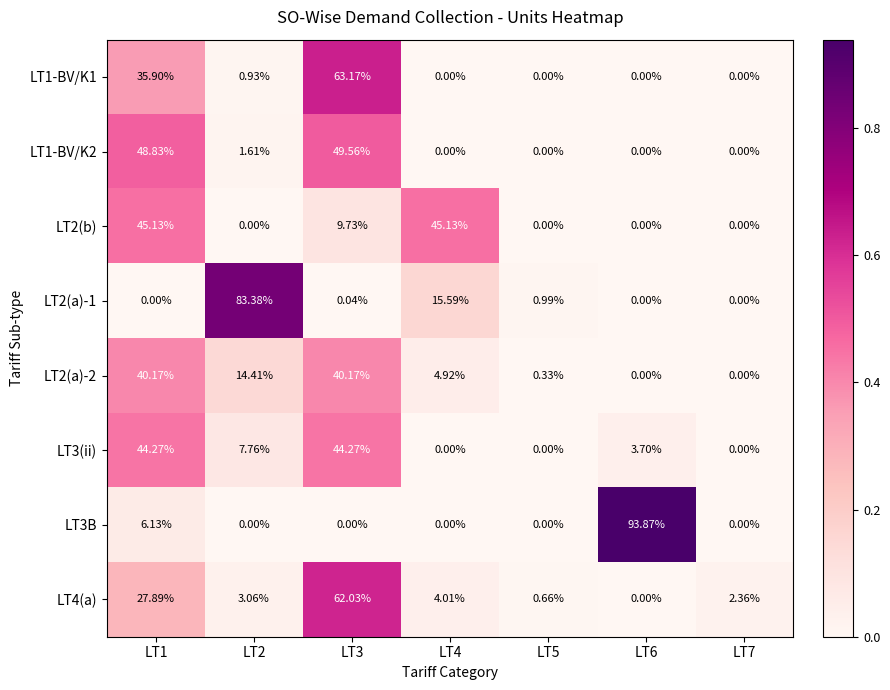

Is the value of LT1-BV/K2 at LT2 greater than the value of LT2(a)-1 at LT5?

Yes